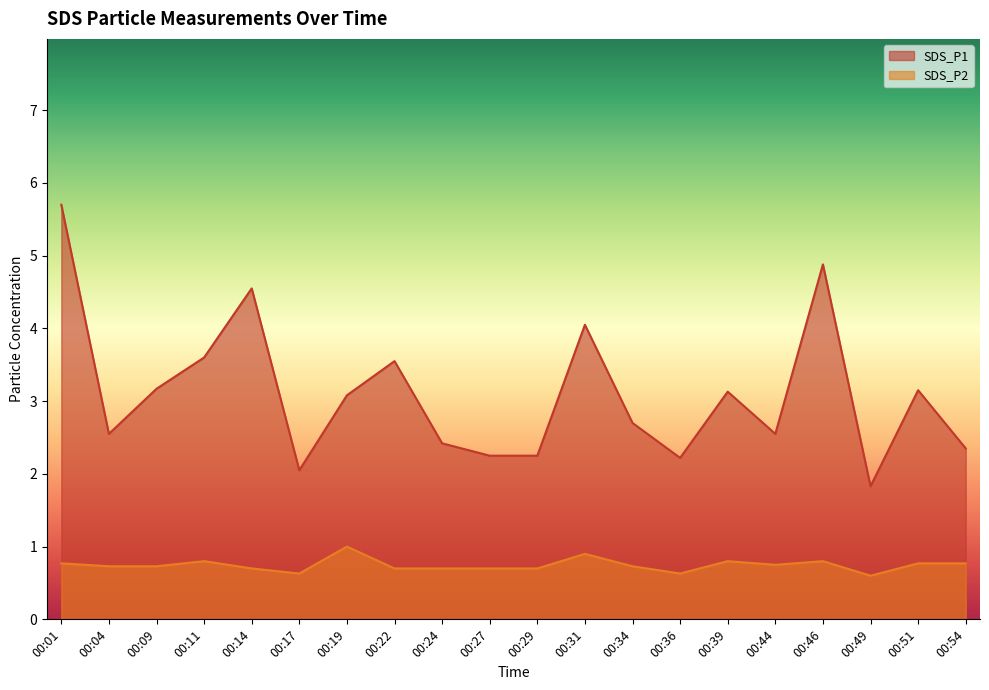

Rank the categories by SDS_P1 value from highest to lowest.

00:01, 00:46, 00:14, 00:31, 00:11, 00:22, 00:09, 00:51, 00:39, 00:19, 00:34, 00:04, 00:44, 00:24, 00:54, 00:27, 00:29, 00:36, 00:17, 00:49